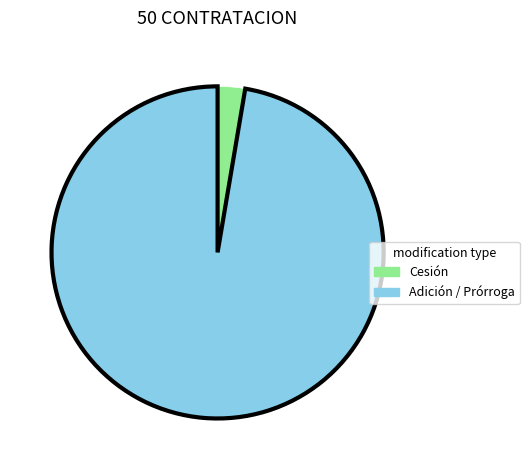

Is there any slice that represents more than half of the pie?

Yes